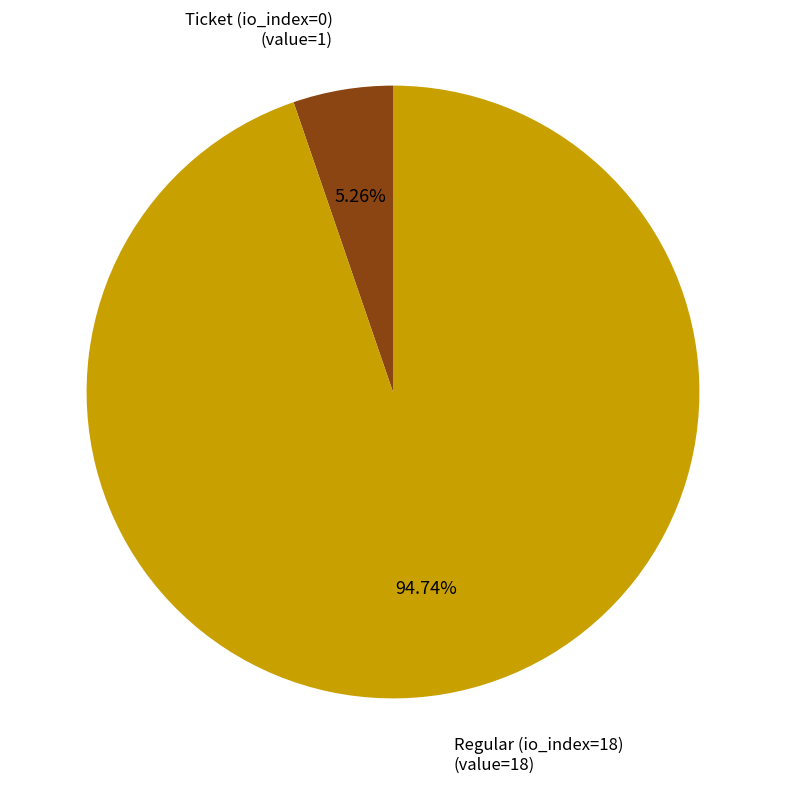

Is there any slice that represents more than half of the pie?

Yes